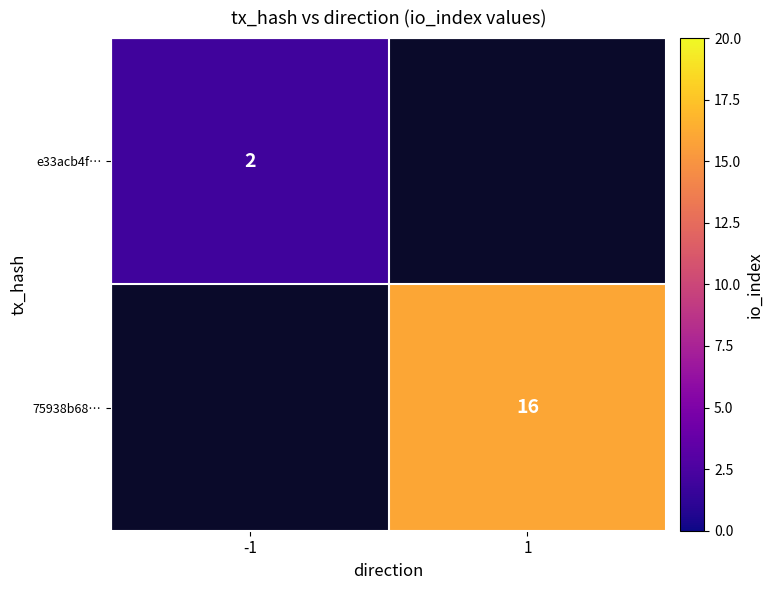

True or false: e33acb4f… has a value of 2 at -1.

True